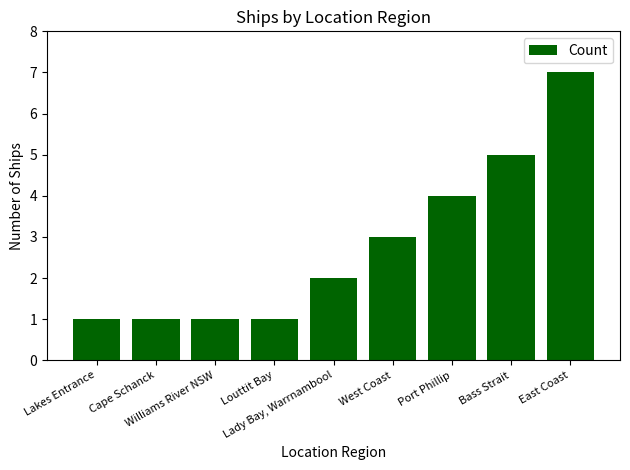

Which has a higher value, Bass Strait or Louttit Bay?

Bass Strait